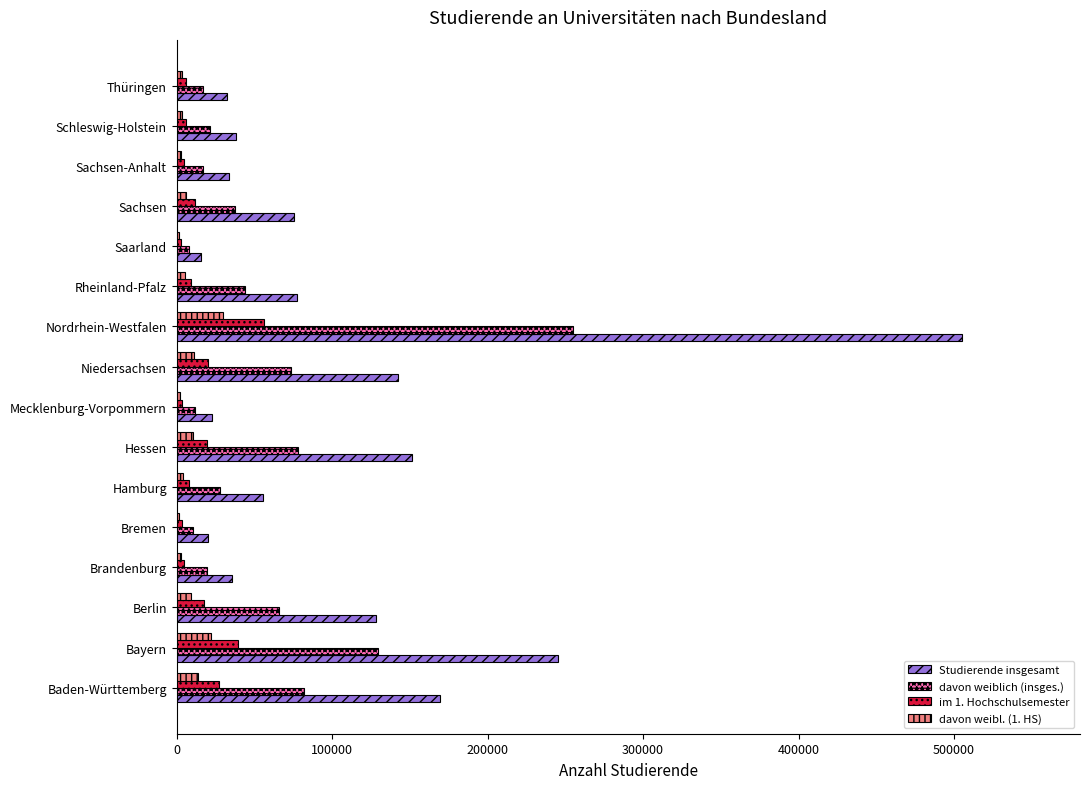

What are all the series names shown in the legend?

Studierende insgesamt, davon weiblich (insges.), im 1. Hochschulsemester, davon weibl. (1. HS)